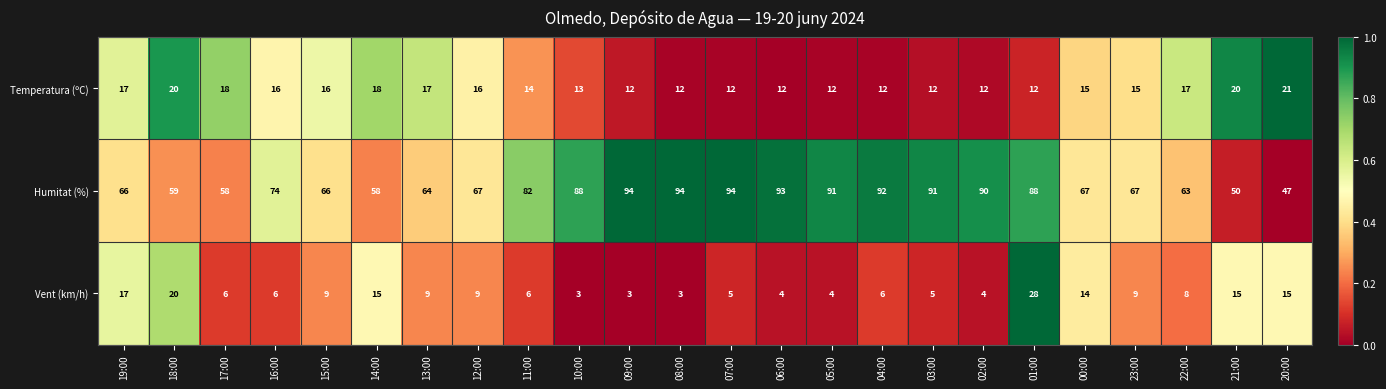

What is the spread (max minus min) of values at 20:00?

32